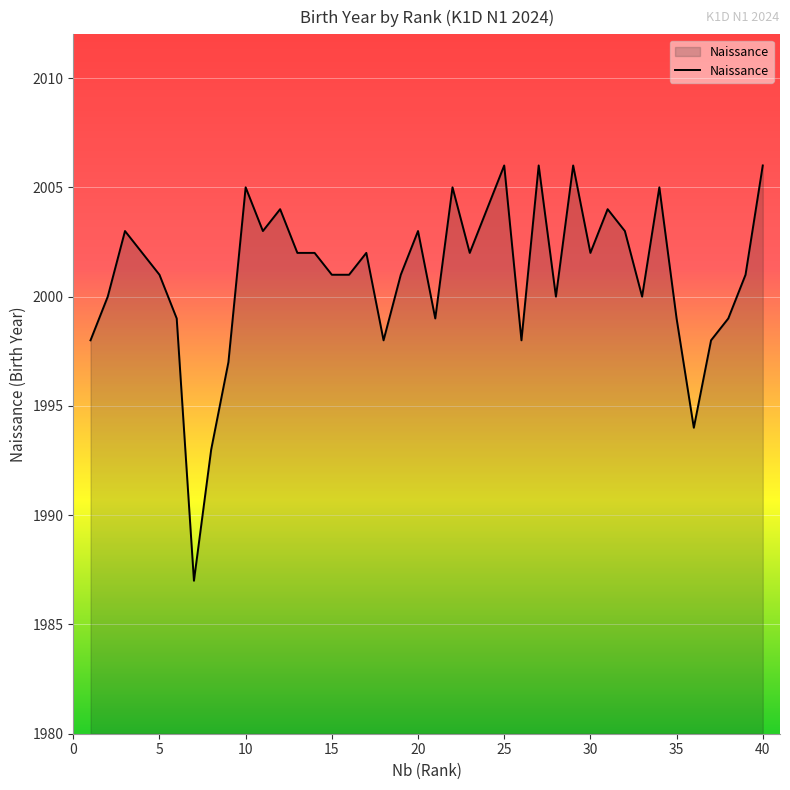

How many lines are shown in the chart?

1